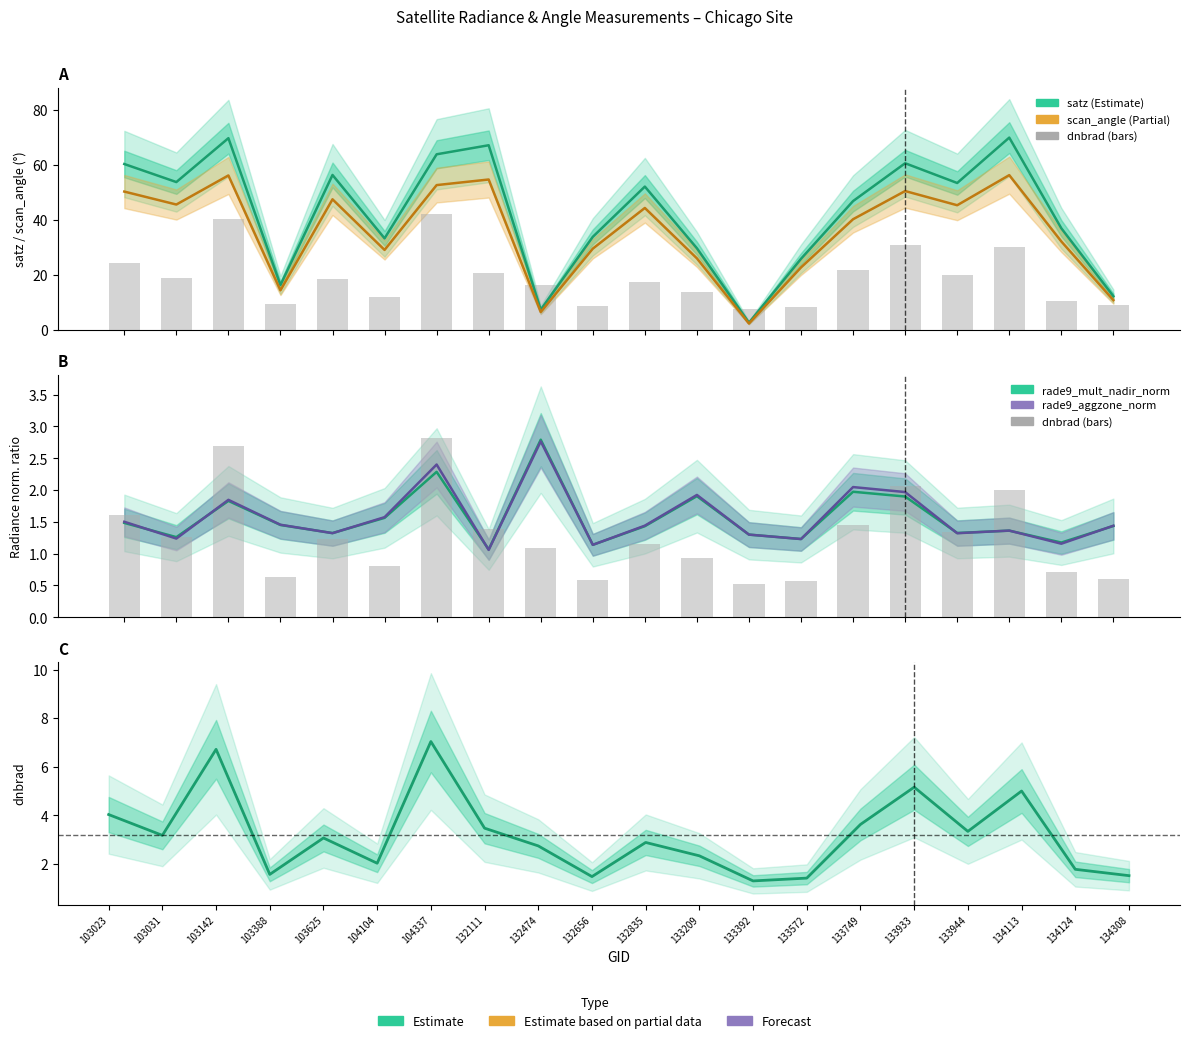

At how many categories does at least one series exceed 46?

11